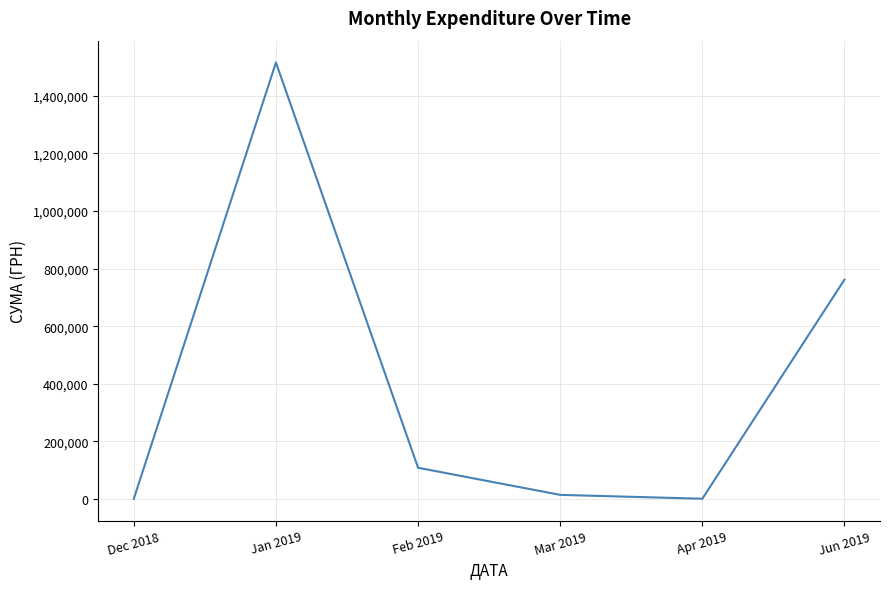

What is the difference between the maximum and minimum values?

1514958.4